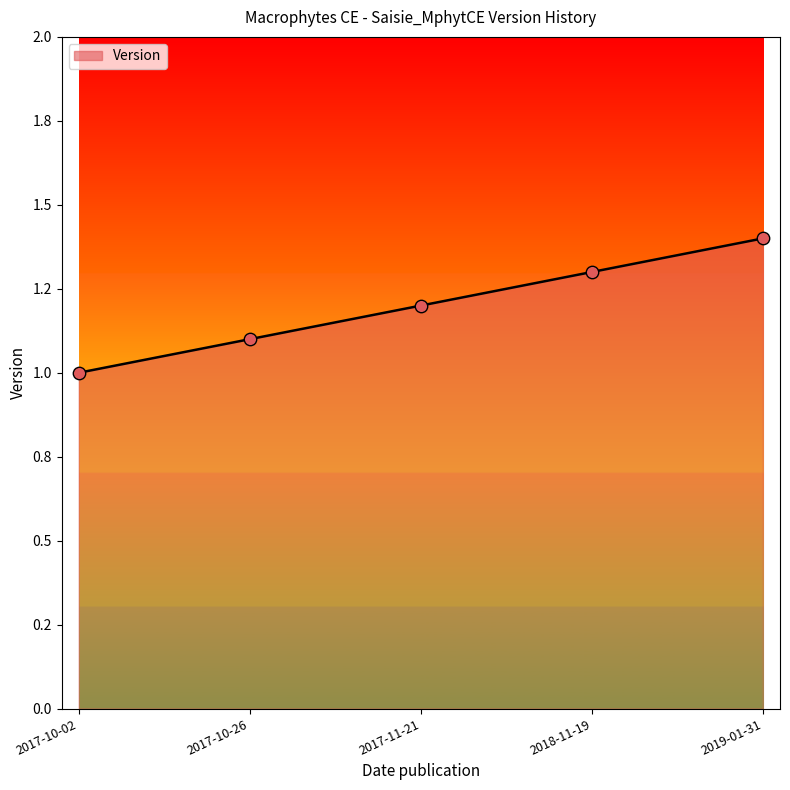

Approximately how many times larger is the value at 2019-01-31 compared to 2018-11-19?

1.1